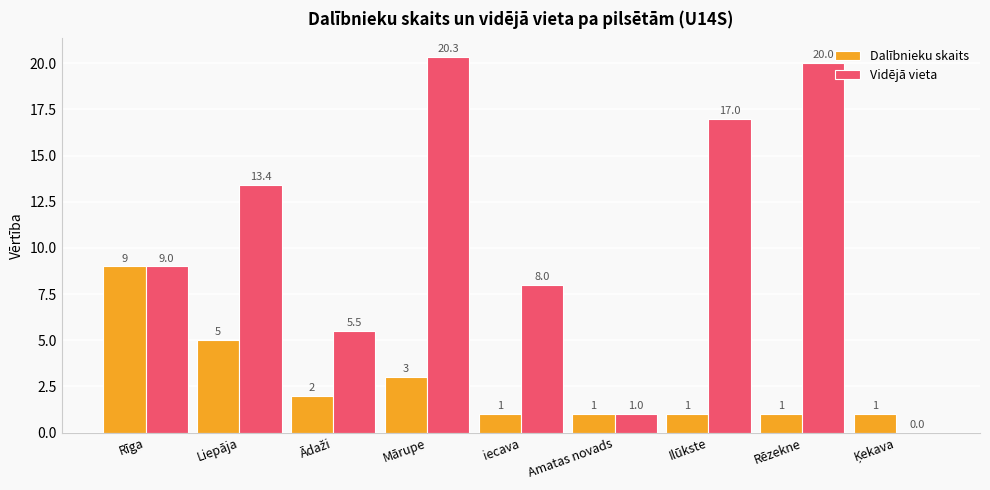

Between Liepāja and iecava, which series saw the biggest shift?

Vidējā vieta